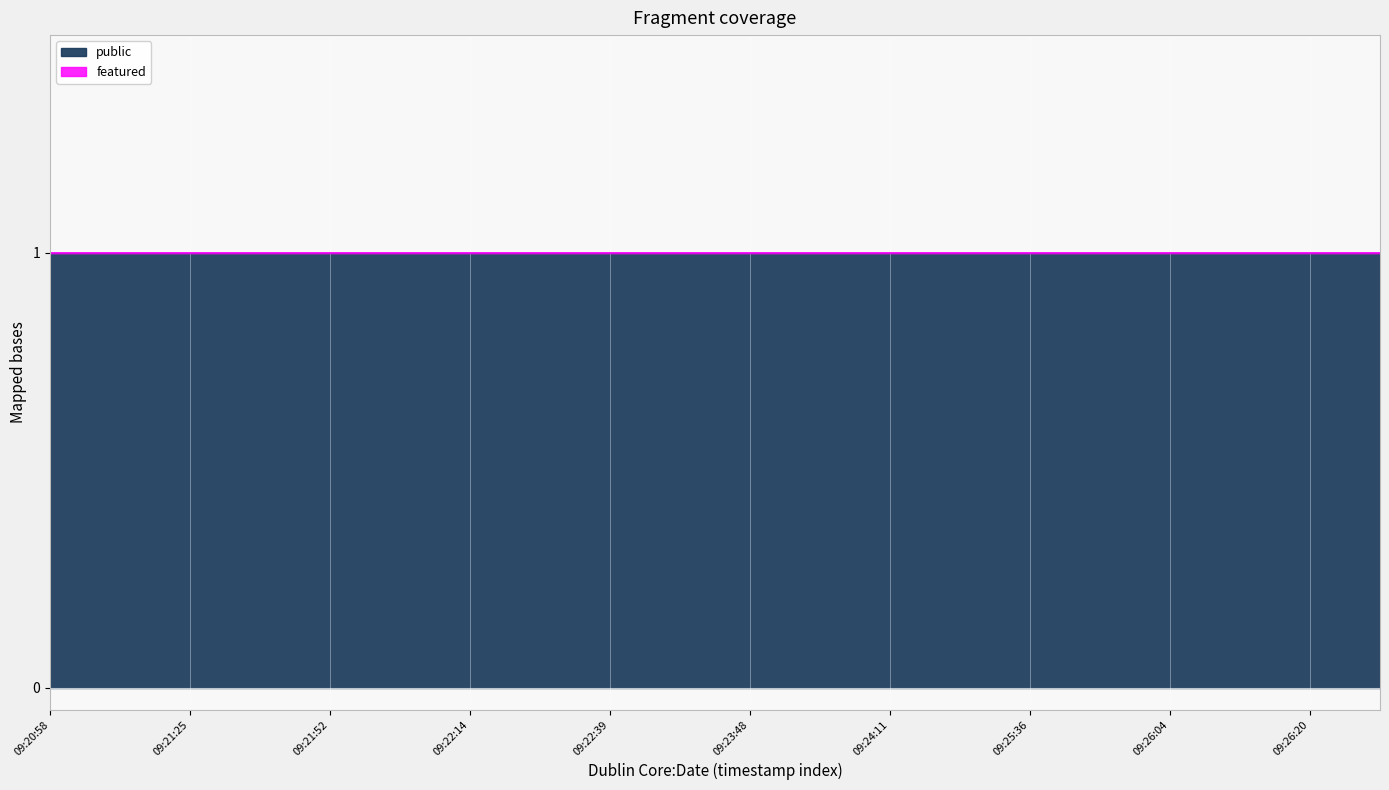

What is the sum of all public values?

20